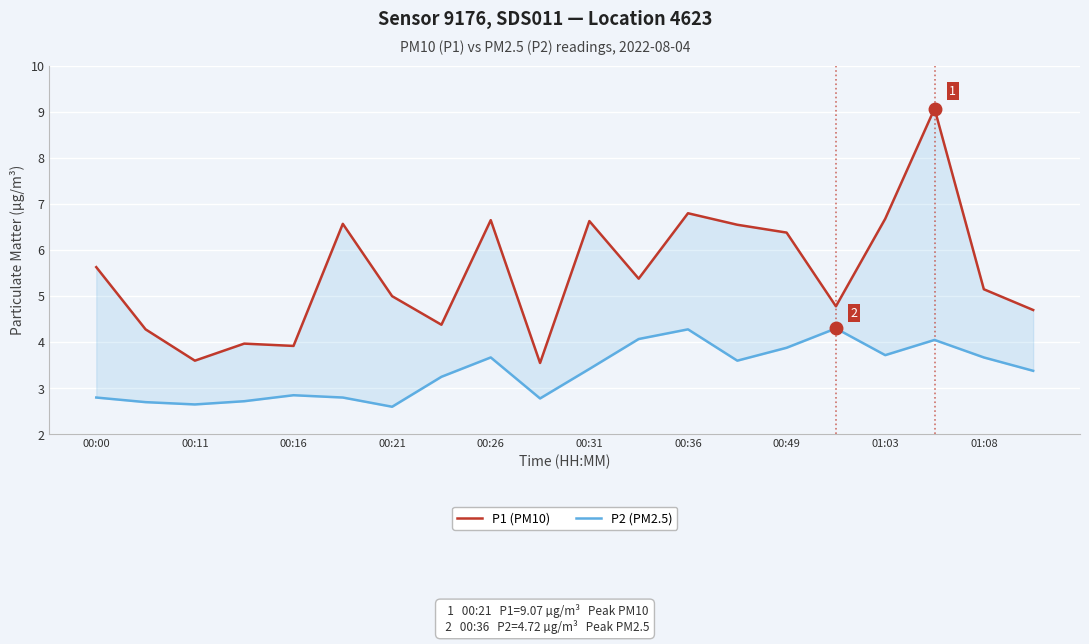

What is the value of the P1 (PM10) point at the 10th from the left?

3.5